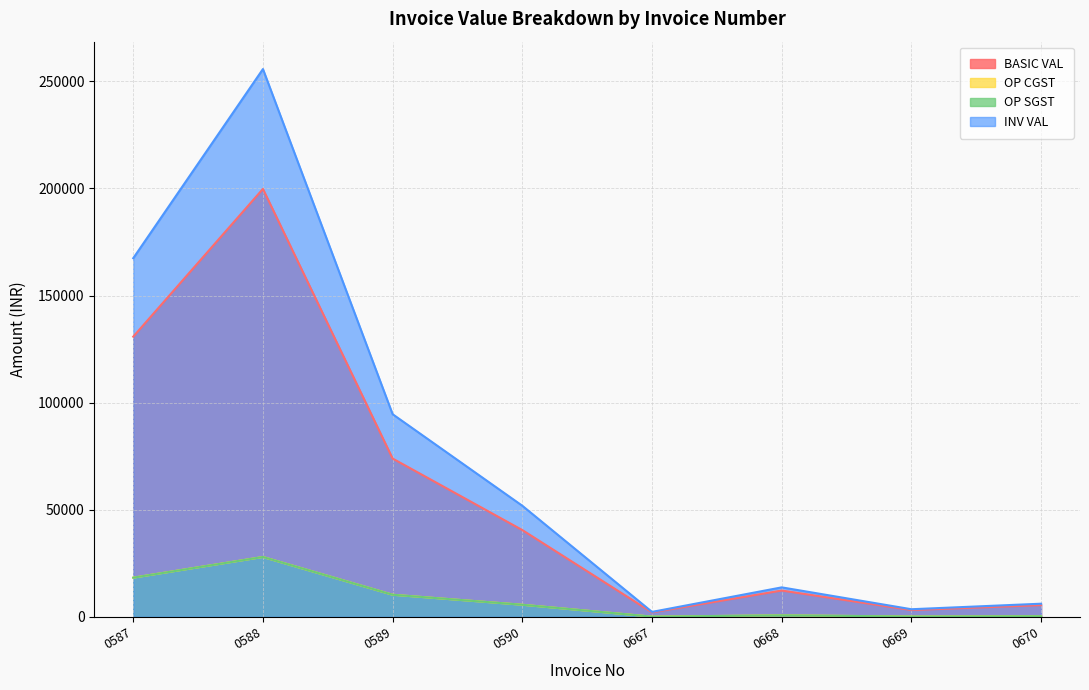

Does the chart have visible grid lines?

Yes